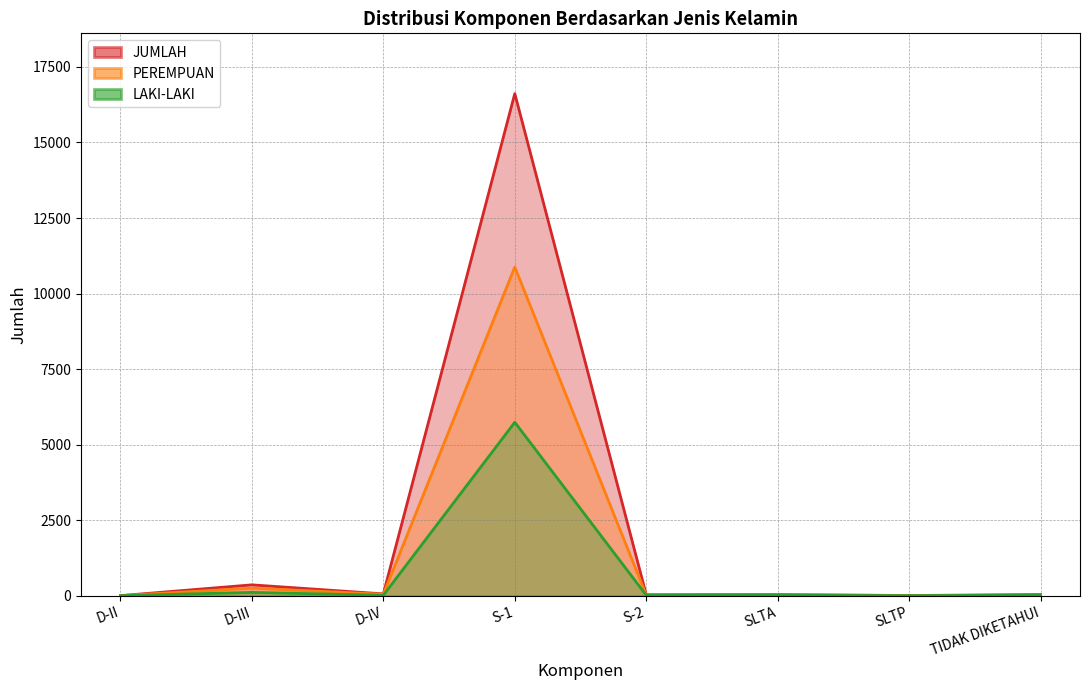

Rank the series by their maximum value, from highest to lowest.

JUMLAH, PEREMPUAN, LAKI-LAKI